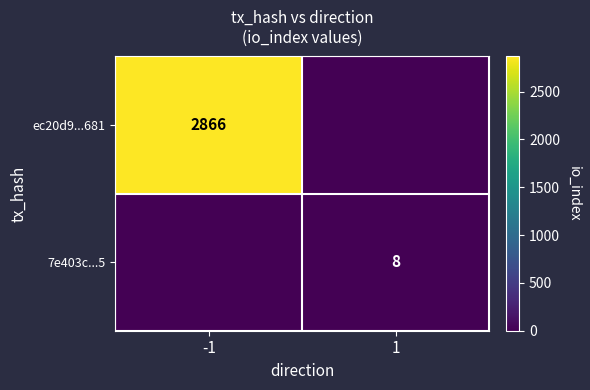

Between -1 and 1, which is larger?

-1